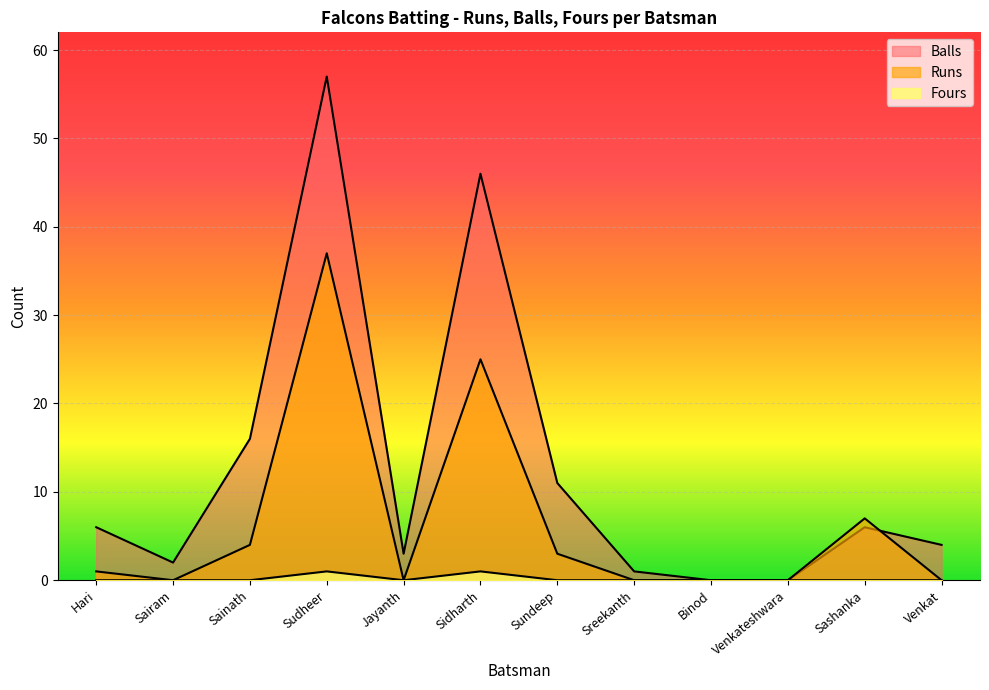

Does the chart display data point markers on the line(s)?

No